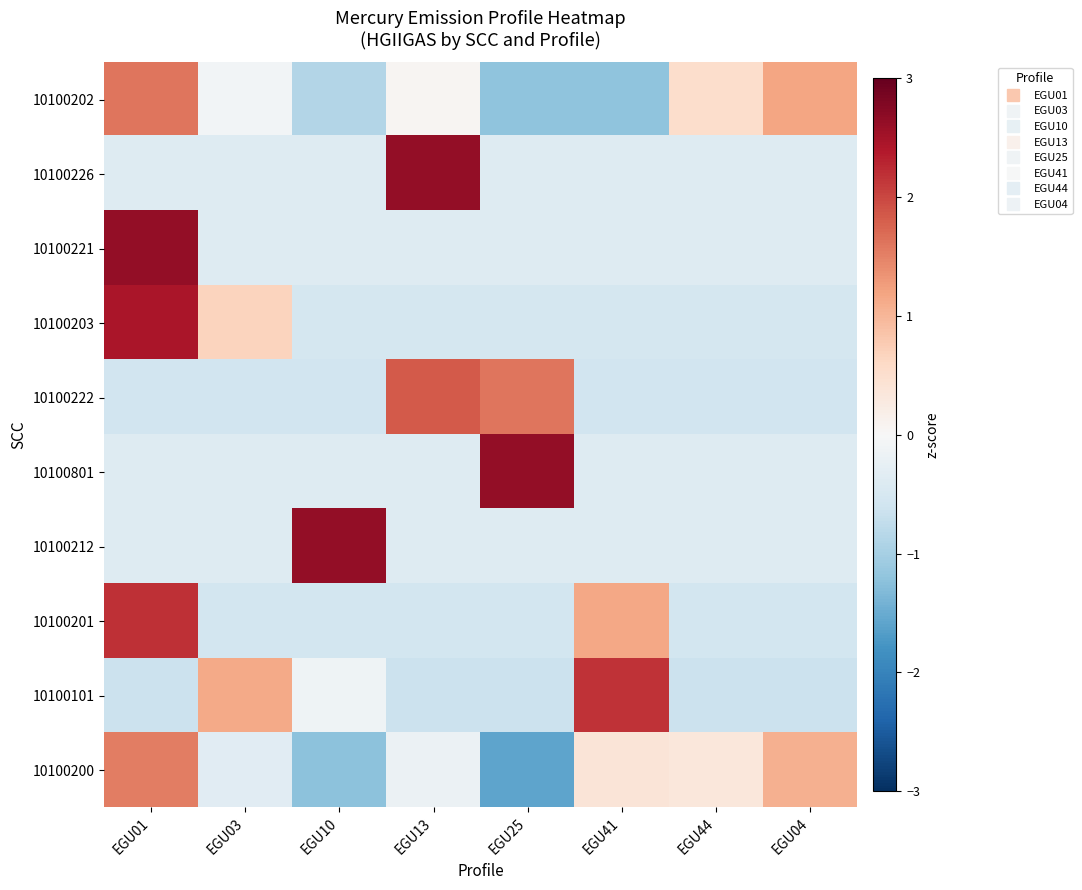

What is the greatest value displayed?

2.6